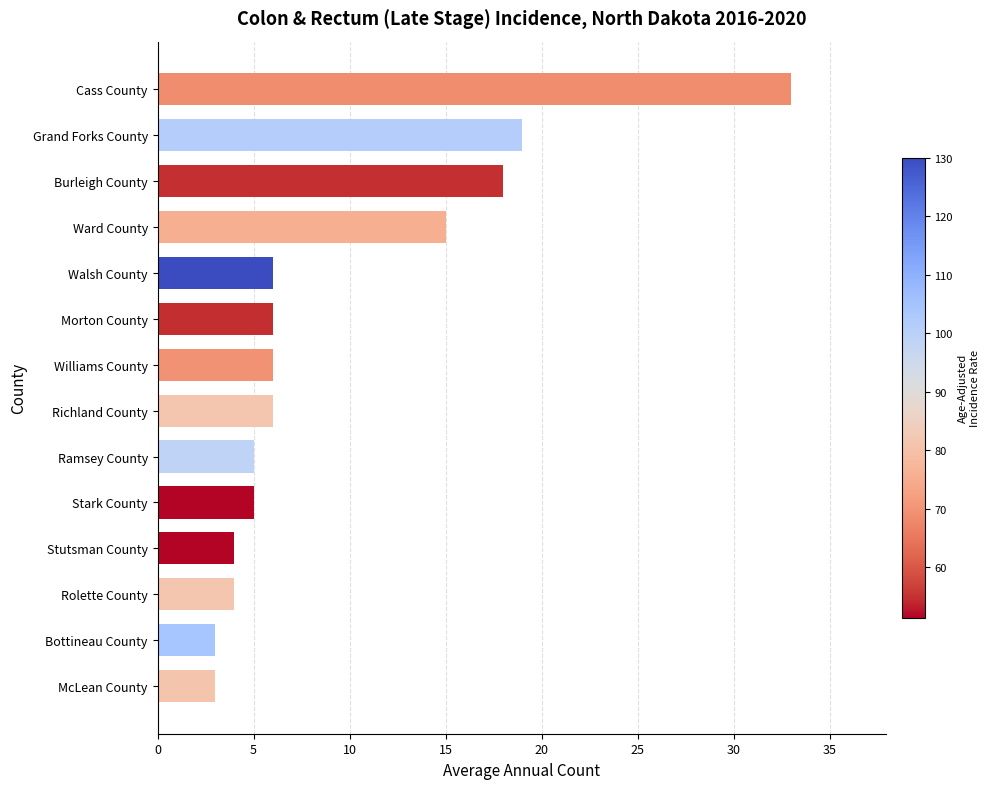

Reading top to bottom, list all the values displayed in this chart.

Cass County=33	Grand Forks County=19	Burleigh County=18	Ward County=15	Walsh County=6	Morton County=6	Williams County=6	Richland County=6	Ramsey County=5	Stark County=5	Stutsman County=4	Rolette County=4	Bottineau County=3	McLean County=3